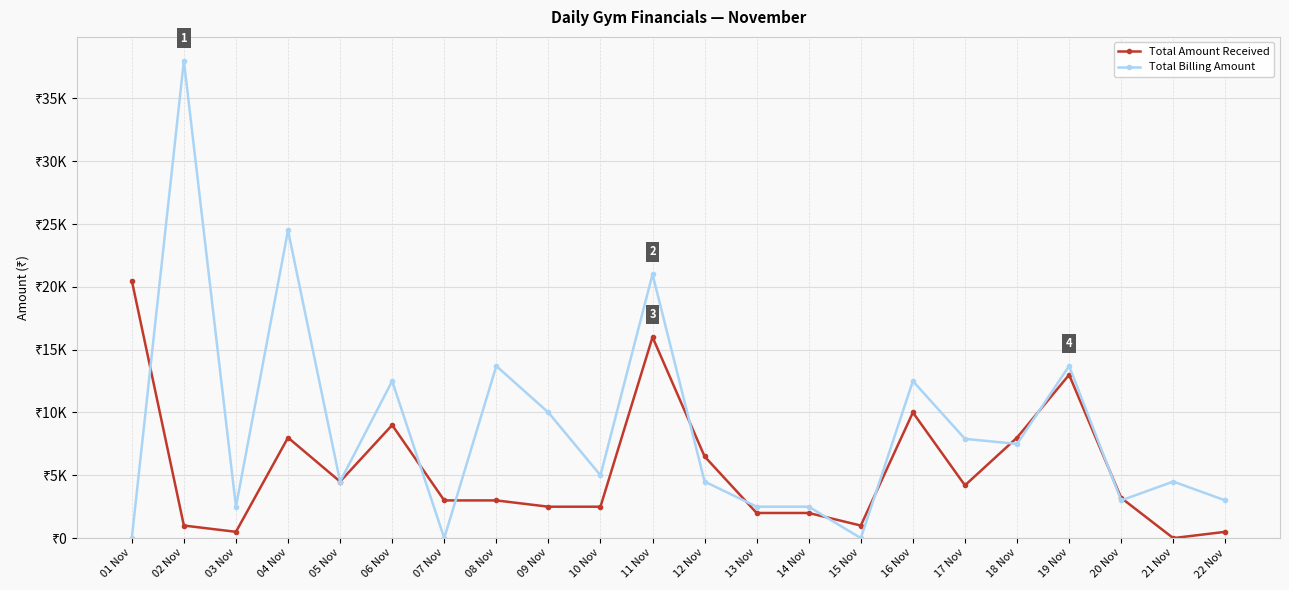

Is the value of Total Amount Received at 13 Nov greater than the value of Total Billing Amount at 20 Nov?

No